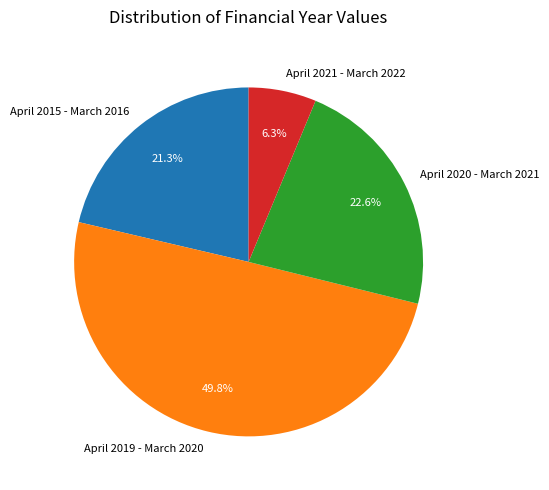

Which has a higher value, April 2019 - March 2020 or April 2015 - March 2016?

April 2019 - March 2020